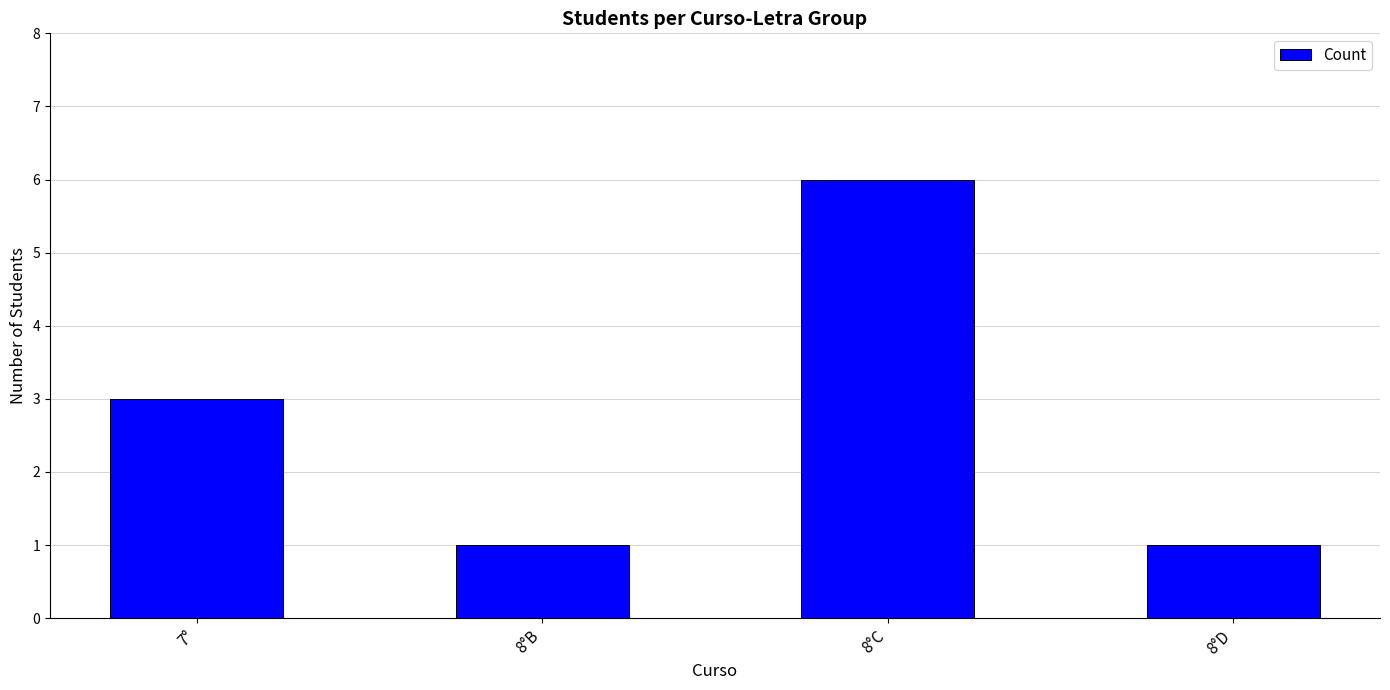

Which label corresponds to the largest value in the chart?

8°C